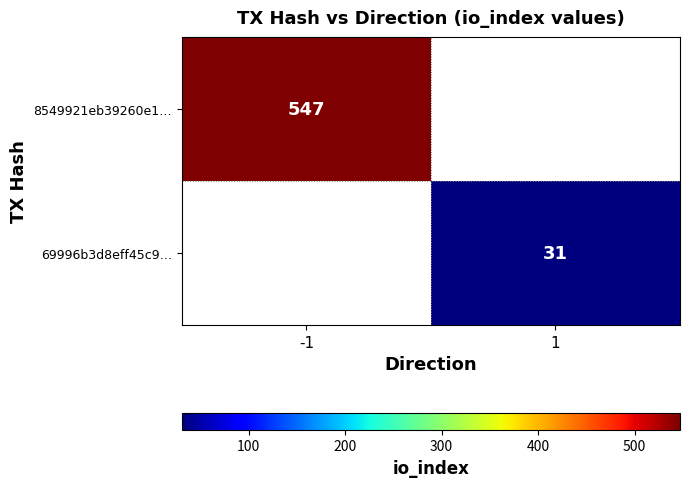

At how many categories does at least one series exceed 120?

1